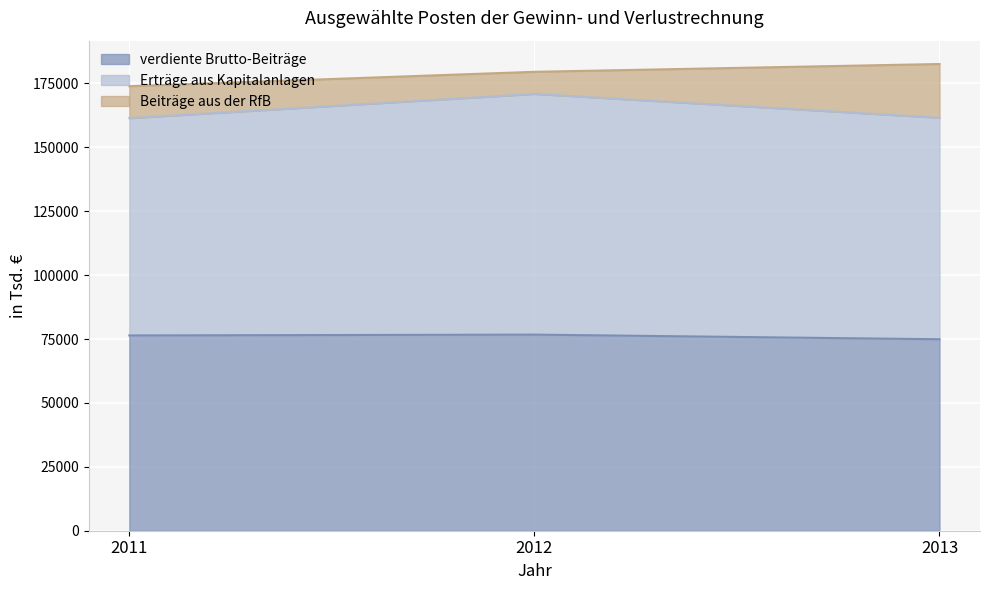

The value of Erträge aus Kapitalanlagen at 2011 is 161386. True or false?

True